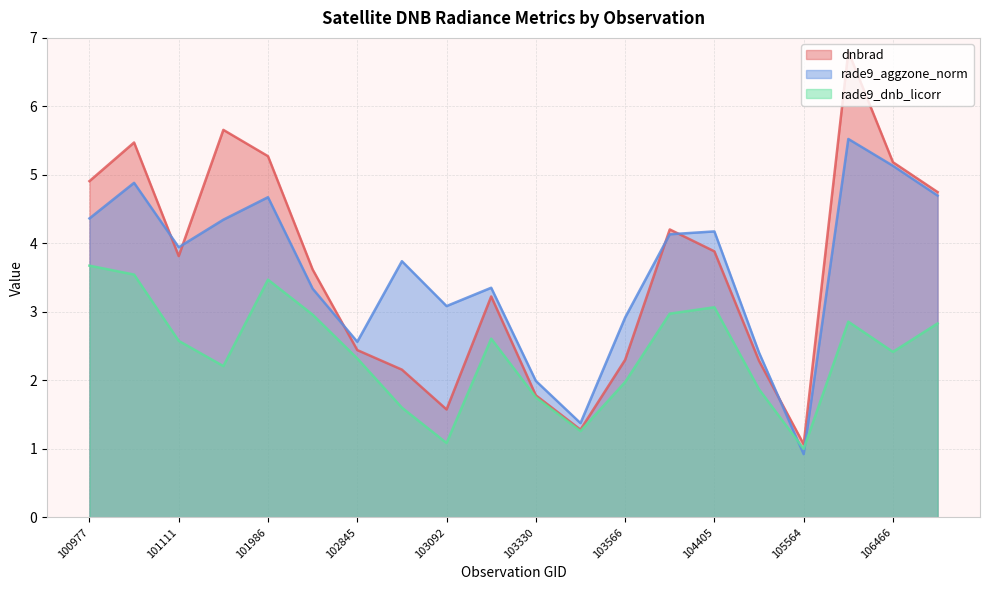

What is the difference between the highest and lowest values at 104405?

1.1